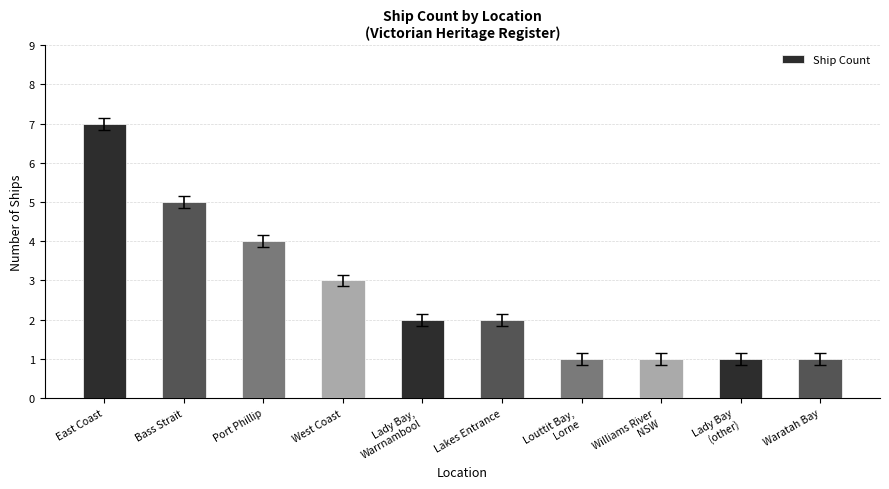

What is the value of the 1st bar from the left?

7